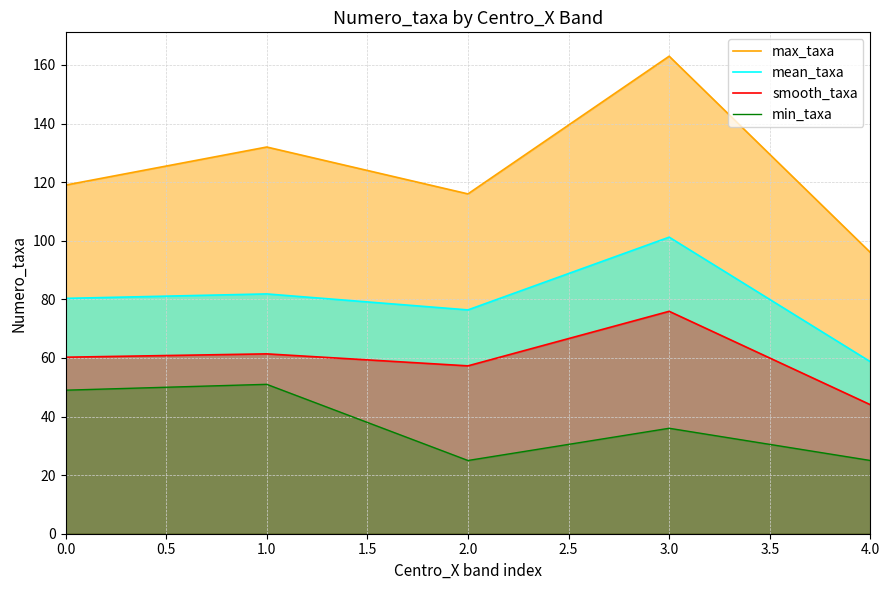

What is the sum of the smooth_taxa values at 1.0 and 4.0?

105.4